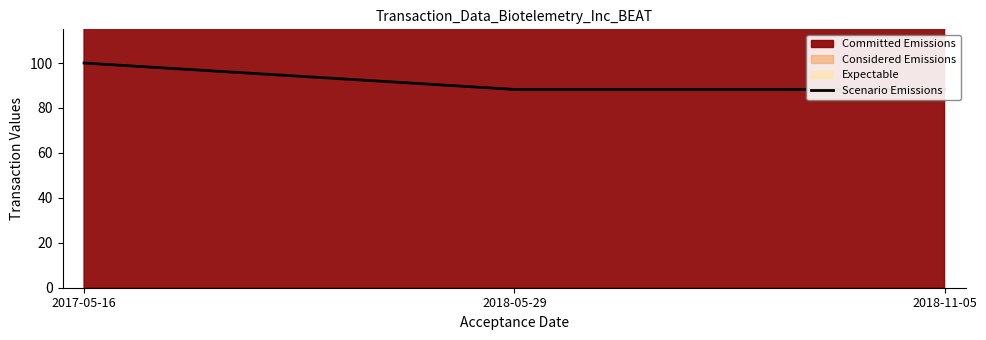

Reading left to right, list all the values displayed in this chart.

100.0	88.3	88.3